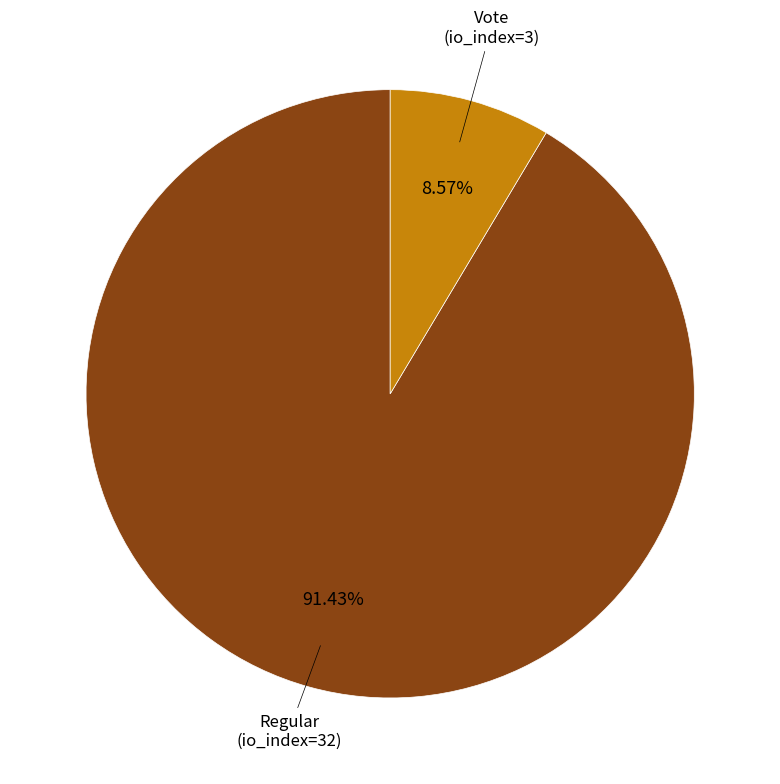

Is there a majority slice in this chart?

Yes